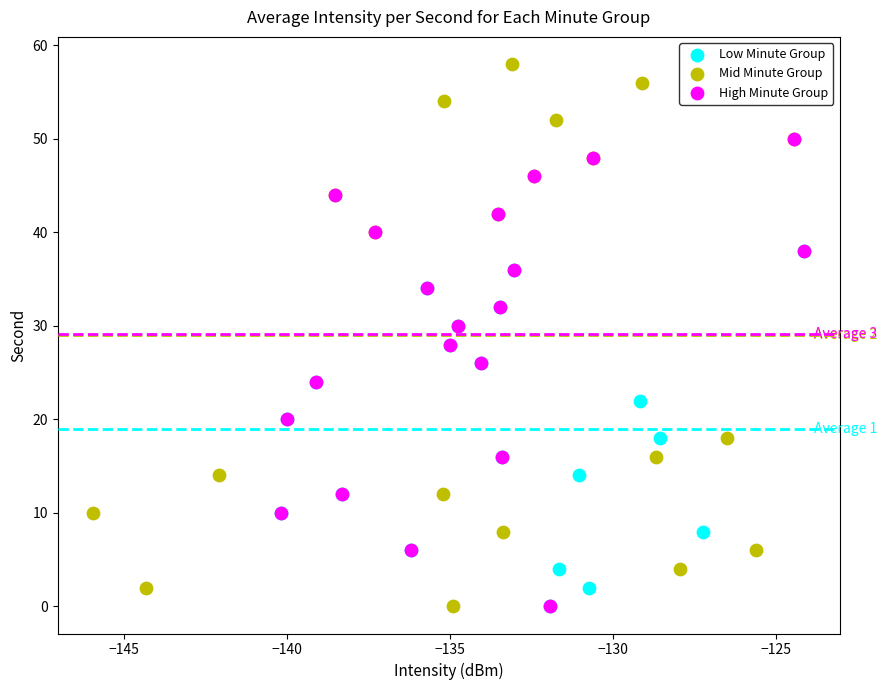

What are all the series names shown in the legend?

Low Minute Group, Mid Minute Group, High Minute Group